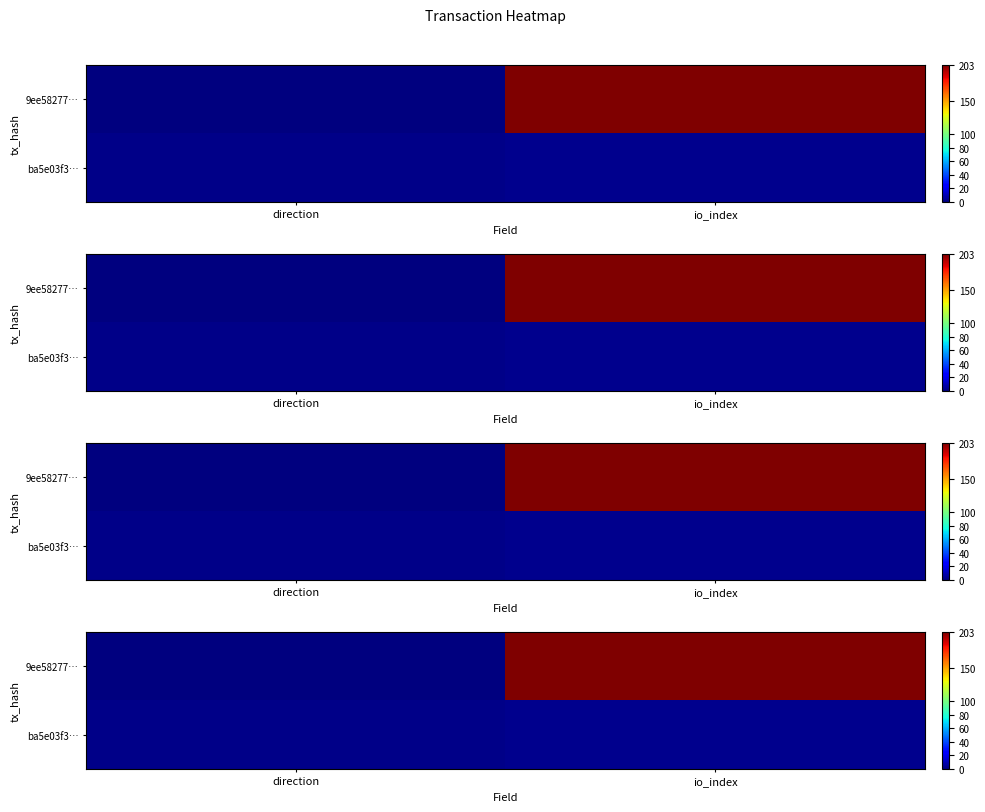

What is the sum of the 9ee58277… values at io_index and direction?

204